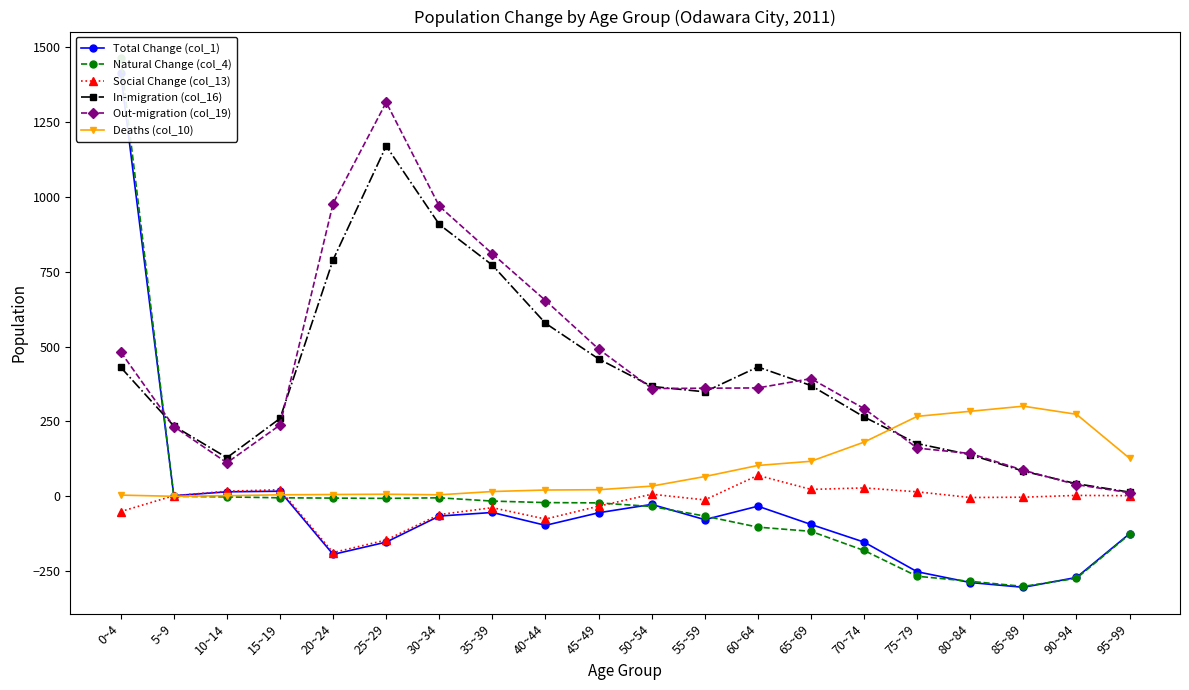

How many lines are shown in the chart?

6